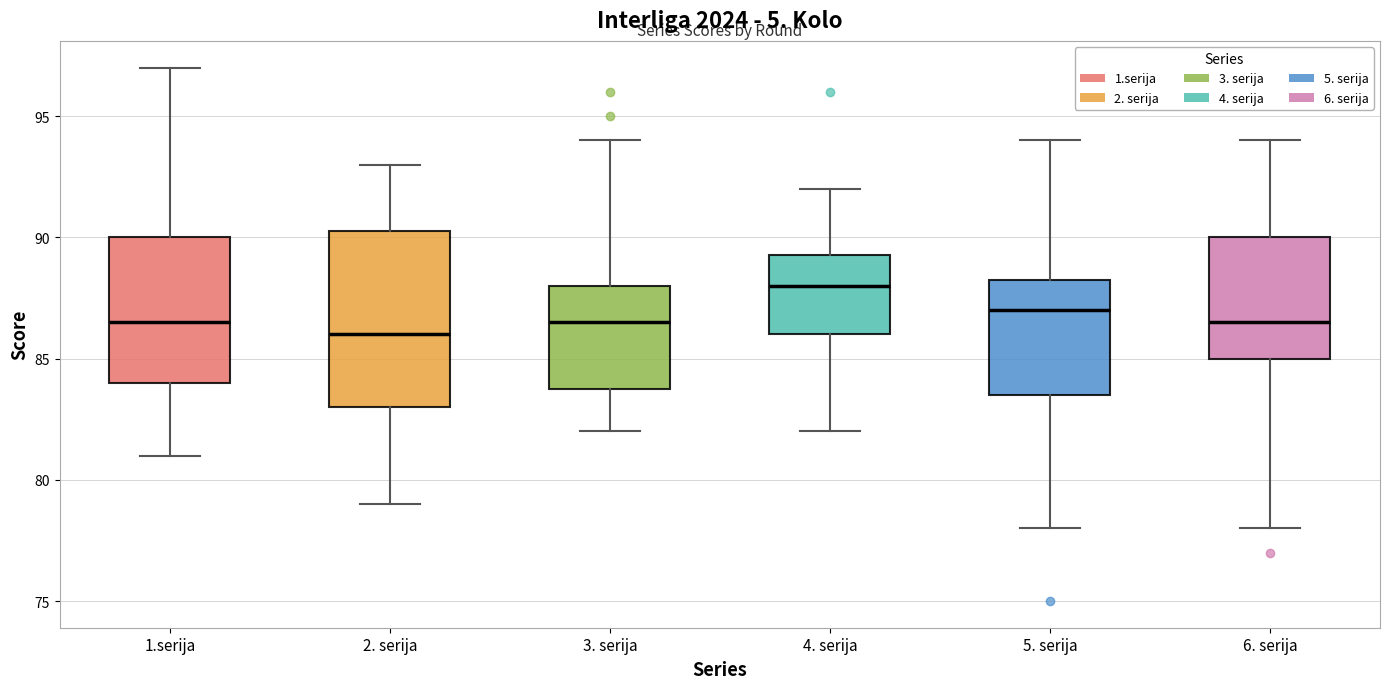

Reading left to right, transcribe this box plot: for each box, give where its median line is, the range the box spans, and where its two whiskers end, as read against the y-axis. The values are not printed on the chart, so give them approximately, as read against the axis.

1.serija: median 86.5, box 84.0 to 90.0, whiskers 81.0 to 97.0
2. serija: median 86.0, box 83.0 to 90.5, whiskers 79.0 to 93.0
3. serija: median 86.5, box 84.0 to 88.0, whiskers 82.0 to 94.0
4. serija: median 88.0, box 86.0 to 89.5, whiskers 82.0 to 92.0
5. serija: median 87.0, box 83.5 to 88.5, whiskers 78.0 to 94.0
6. serija: median 86.5, box 85.0 to 90.0, whiskers 78.0 to 94.0